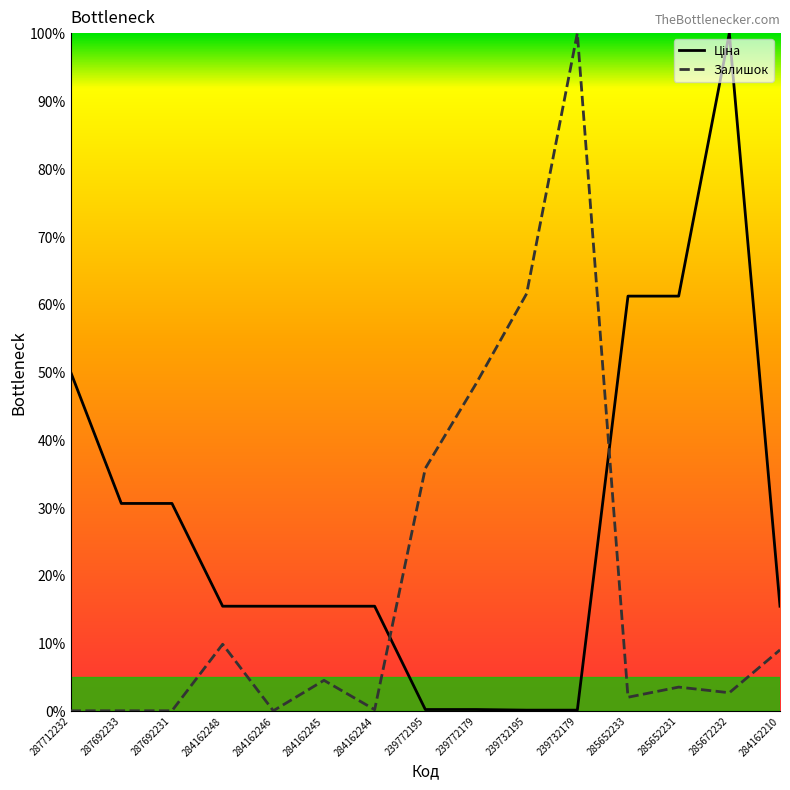

List the series in order of their overall mean, highest first.

Ціна, Залишок